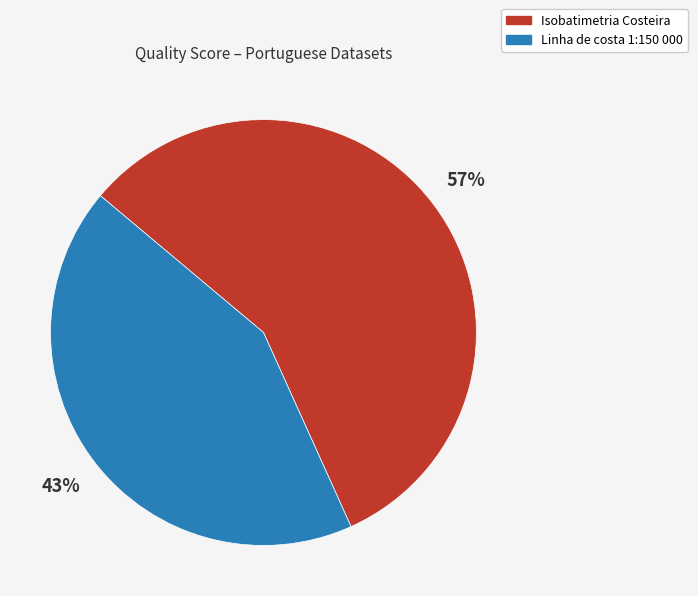

Is it true that Isobatimetria Costeira is 57% of the pie?

True